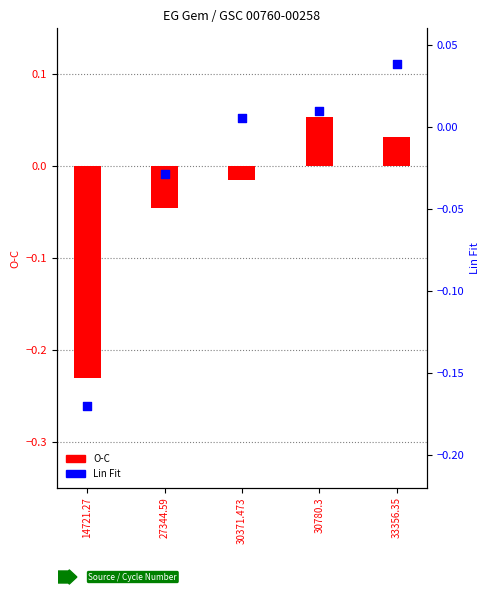

Which series contains the highest Y value?

O-C